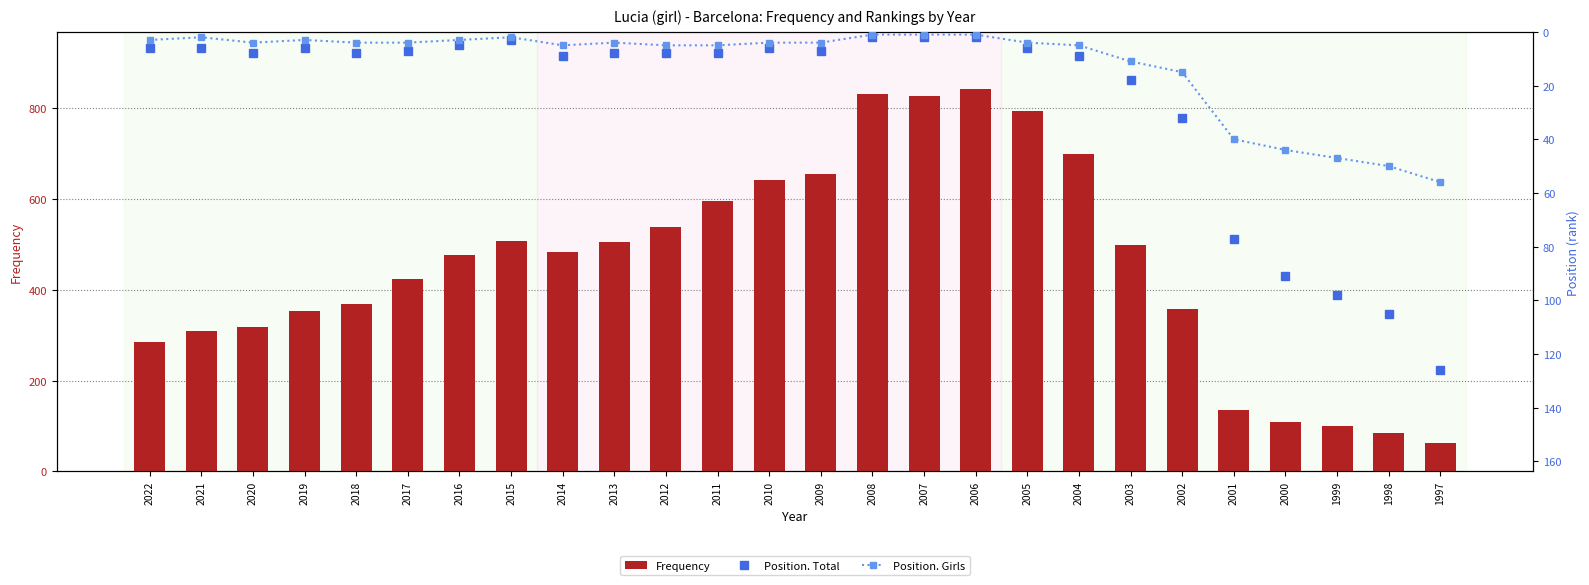

At which label does Frequency reach its minimum?

1997